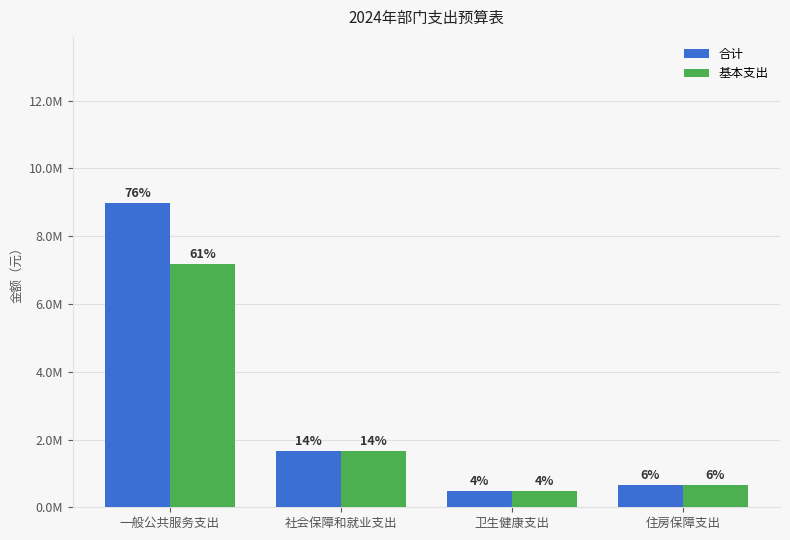

List the labels in order of 基本支出 value, largest first.

一般公共服务支出, 社会保障和就业支出, 住房保障支出, 卫生健康支出